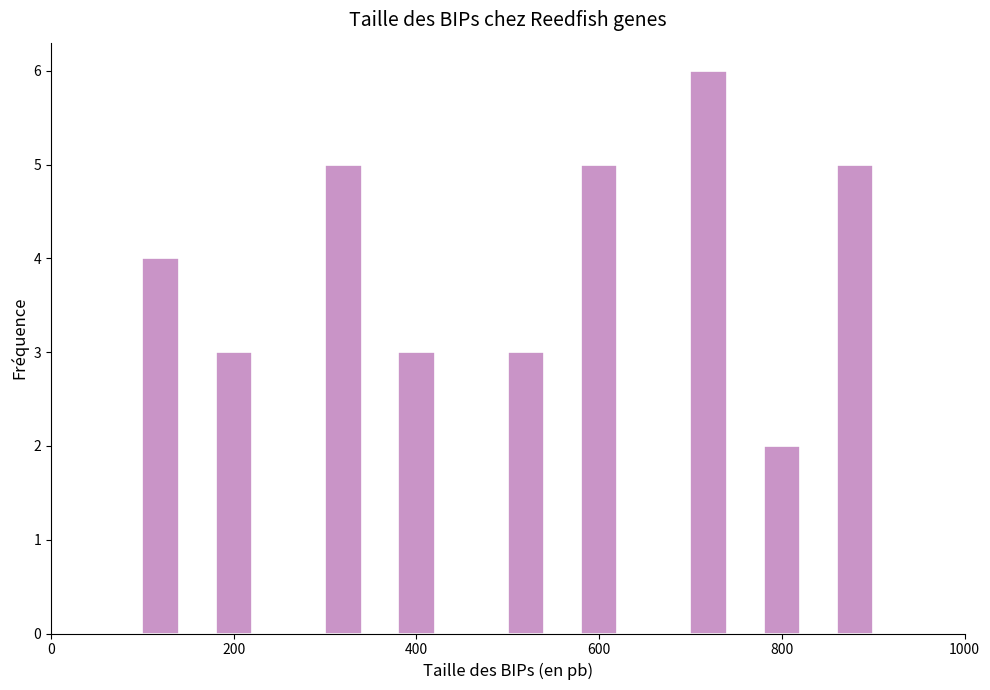

Around what value on the x-axis is the tallest bar? Give the approximate position of its centre, as read against the axis.

720